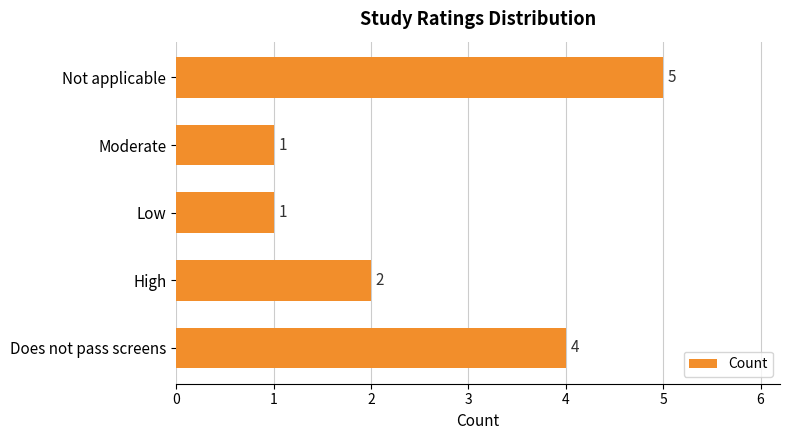

Reading bottom to top, extract all data points from this chart.

4	2	1	1	5